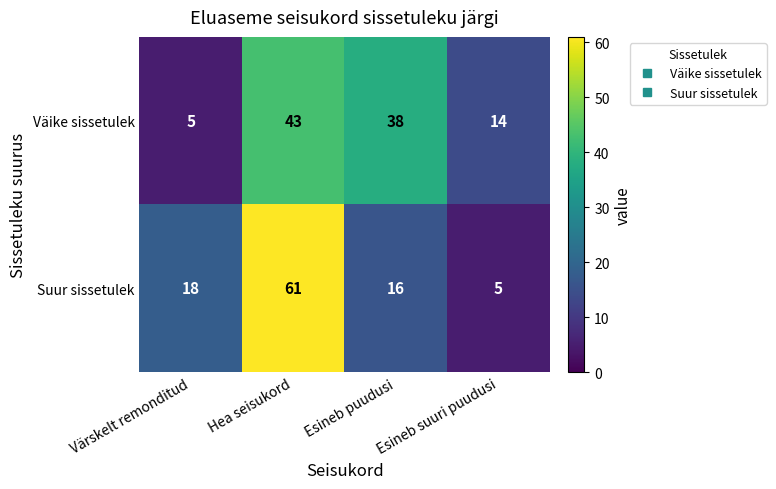

Which category has the highest value in the Väike sissetulek series?

Hea seisukord